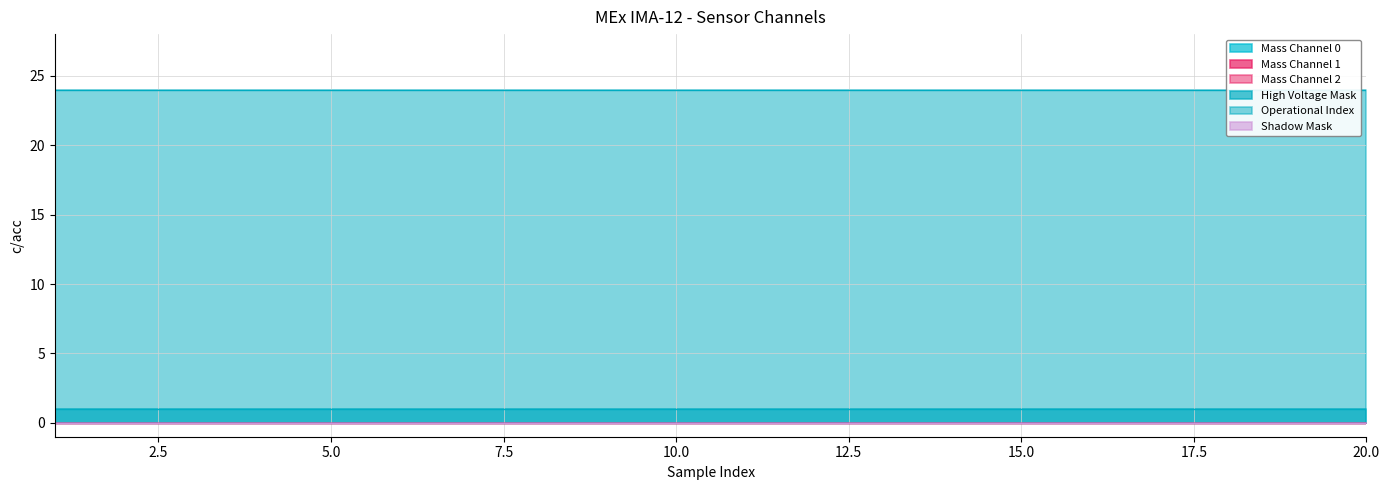

Does the chart have visible grid lines?

Yes